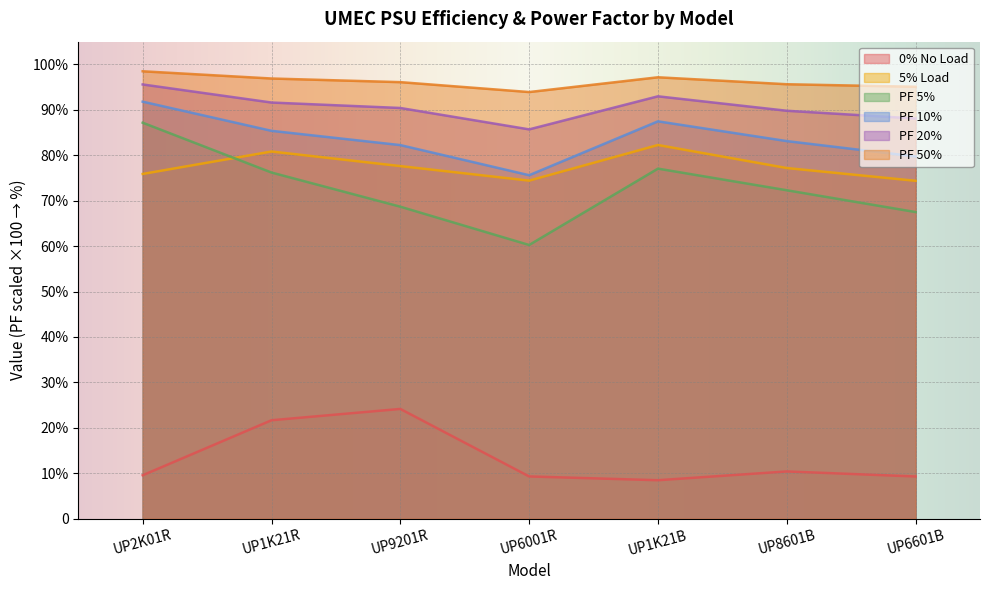

Does the chart display data point markers on the line(s)?

No